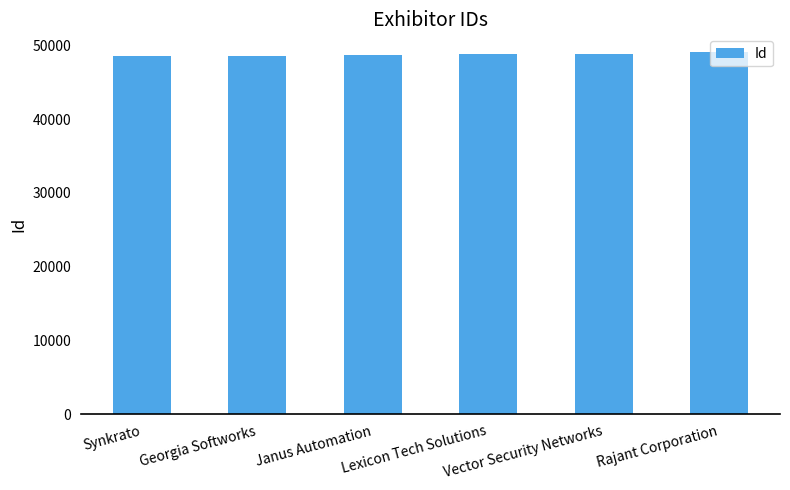

Does the chart contain any negative values?

No